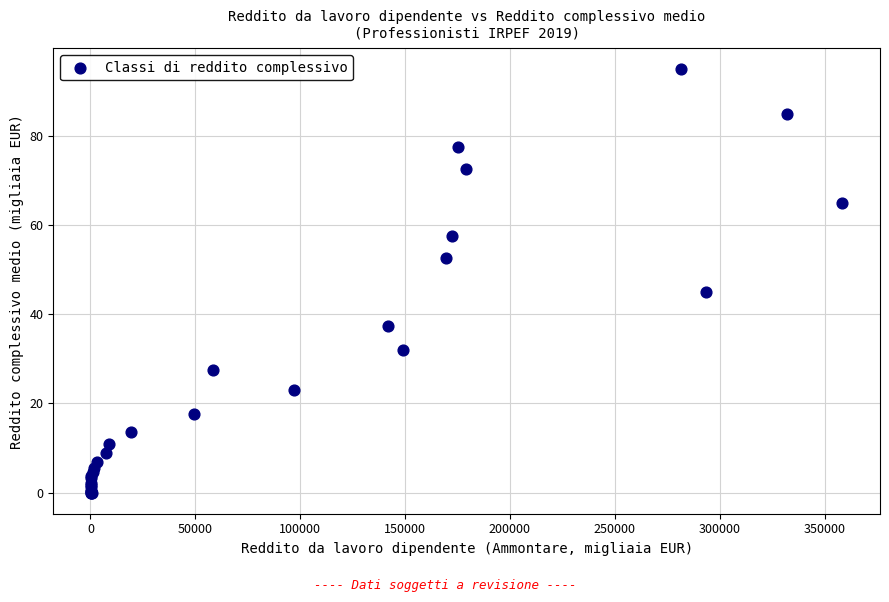

What Y value in the scatter plot is closest to 47?

44.9